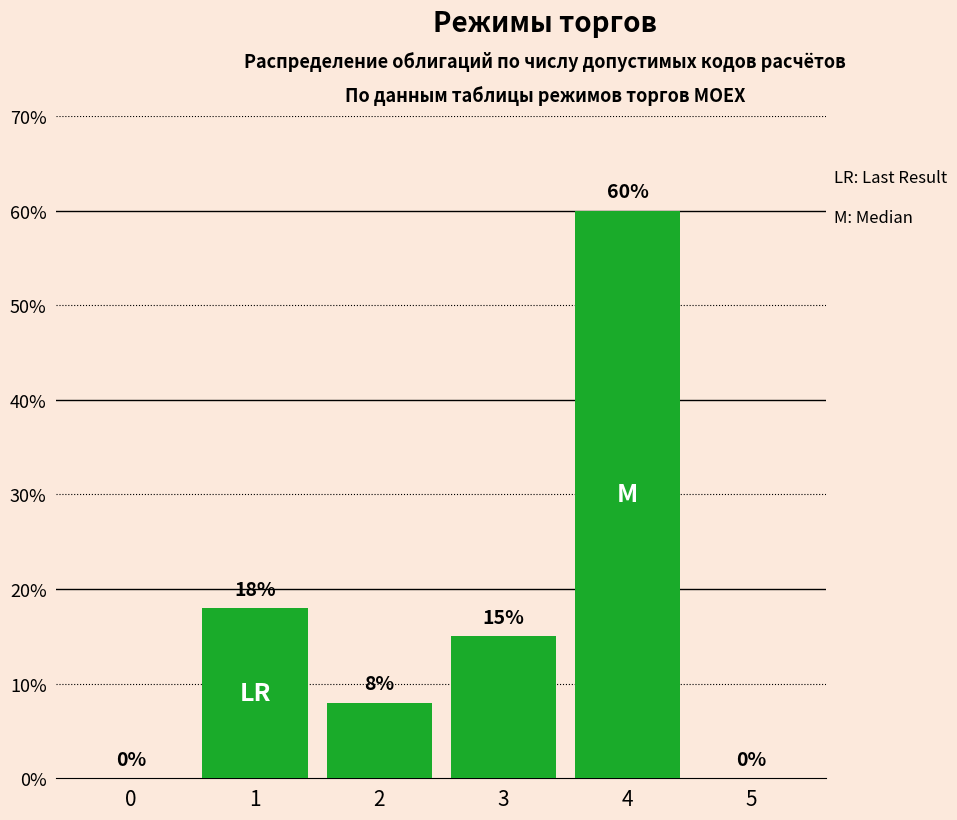

What is the change in value from 2 to 3?

+7